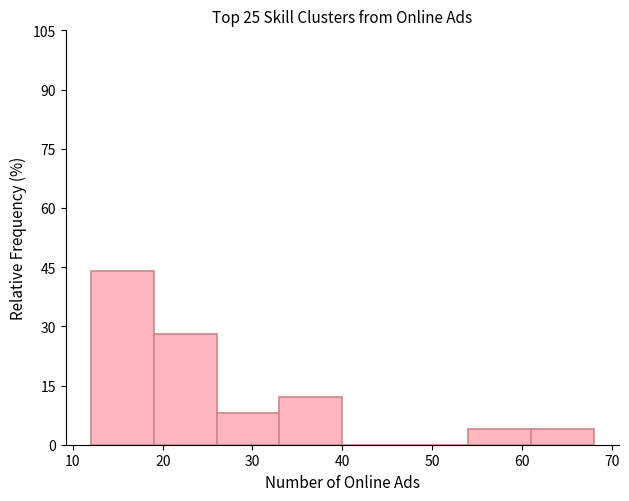

Reading left to right, list every bar in this chart as the range it spans on the x-axis followed by its height. The values are not printed on the chart, so give them approximately, as read against the axis.

12 to 19: 44
19 to 26: 28
26 to 33: 8
33 to 40: 12
40 to 47: 0
47 to 54: 0
54 to 61: 4
61 to 68: 4